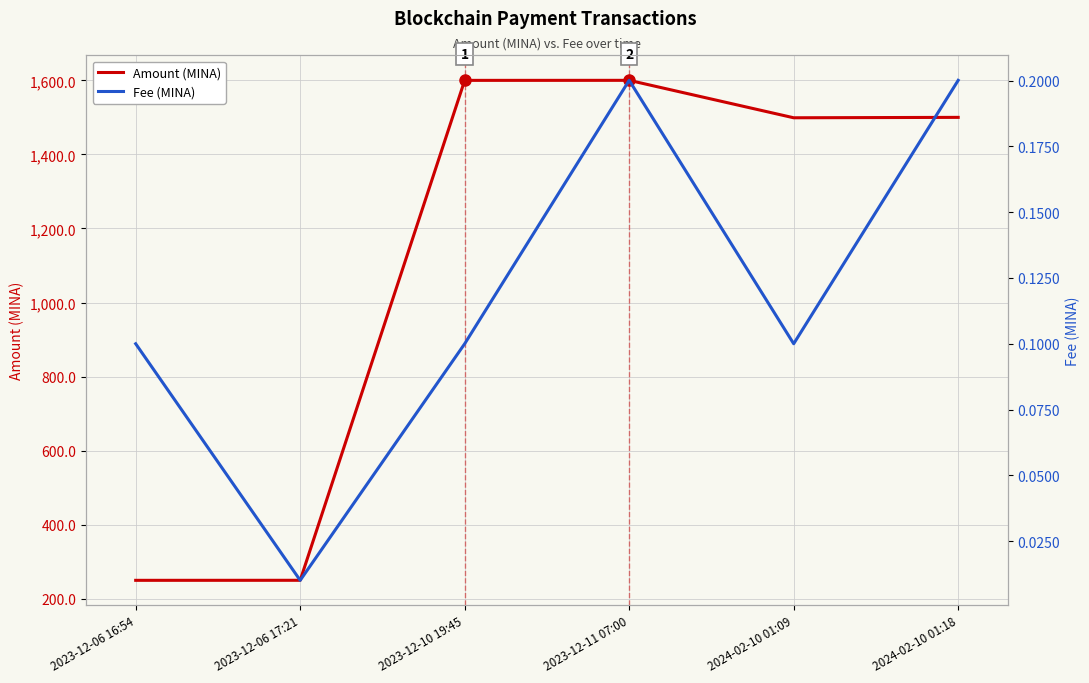

Which label corresponds to the smallest value in the chart?

2023-12-06 17:21